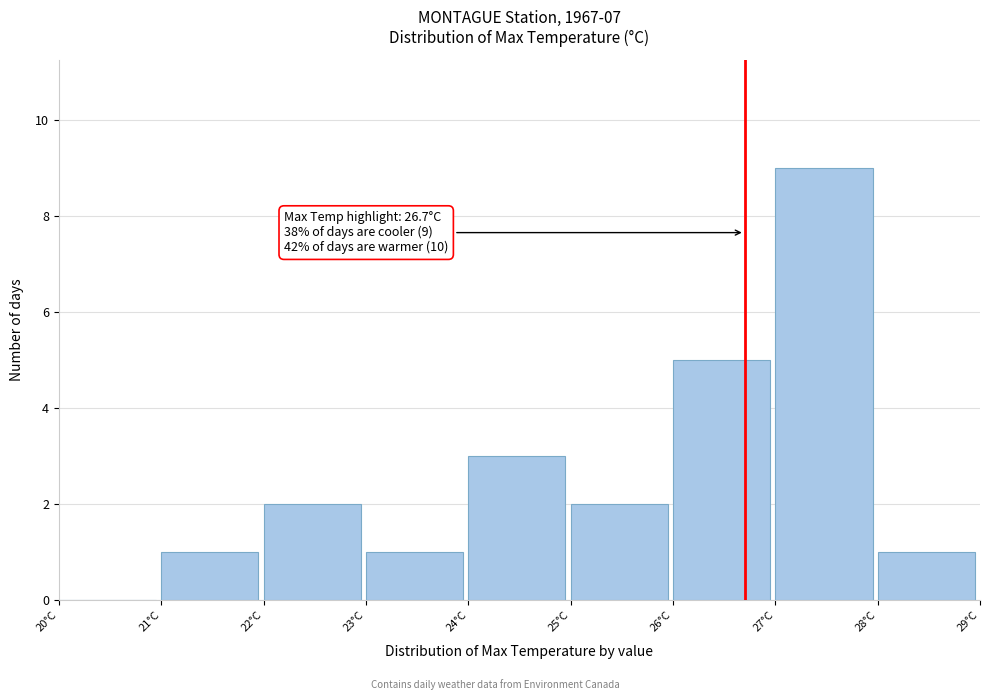

Which range on the x-axis has the tallest bar?

27 to 28